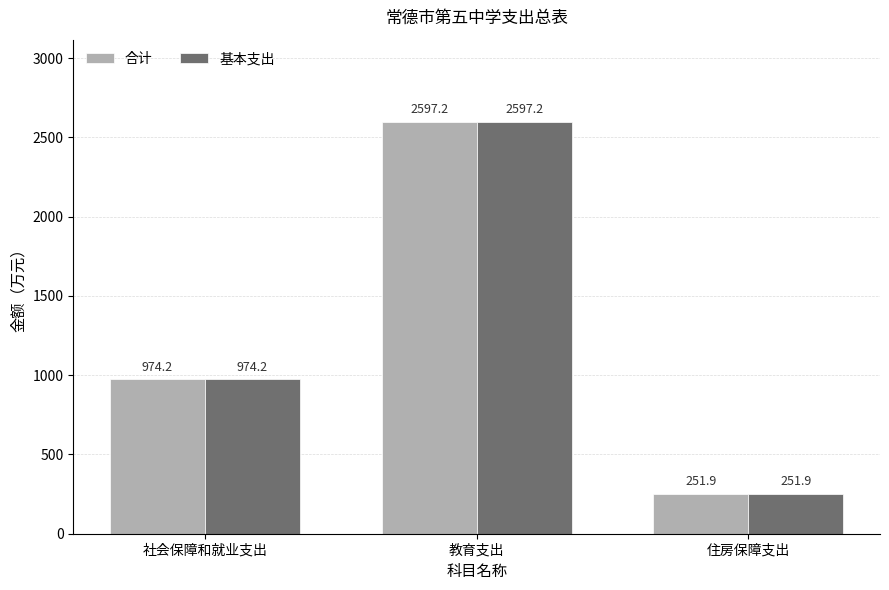

Are the bars horizontal?

No